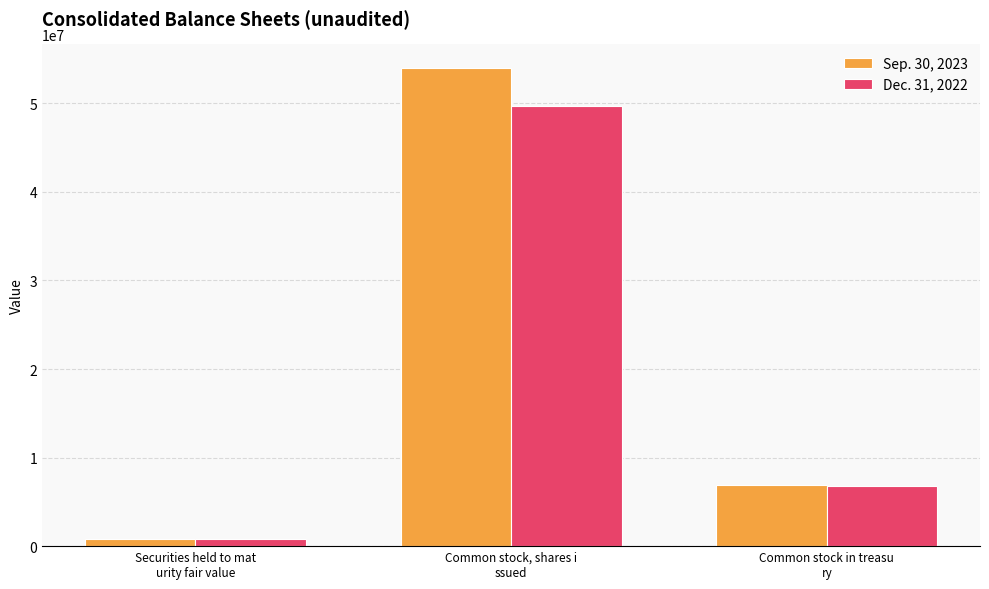

At which category is the sum across all series the highest?

Common stock, shares i
ssued